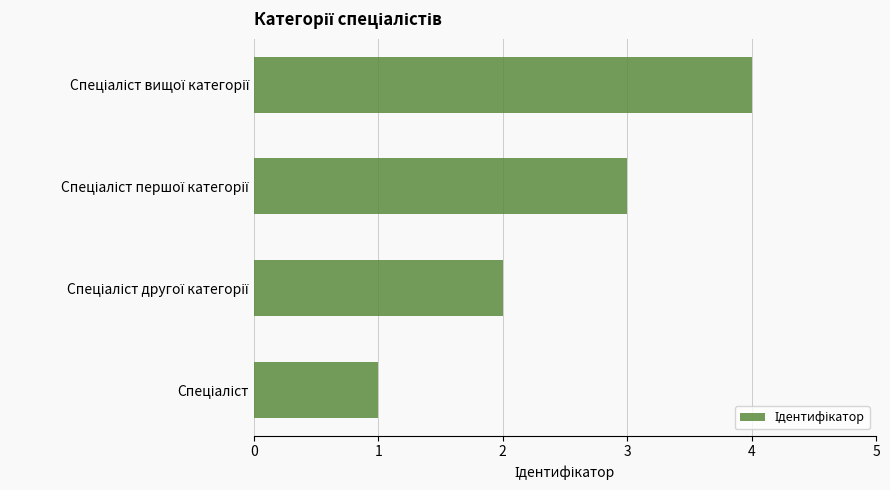

What is the smallest value displayed?

1